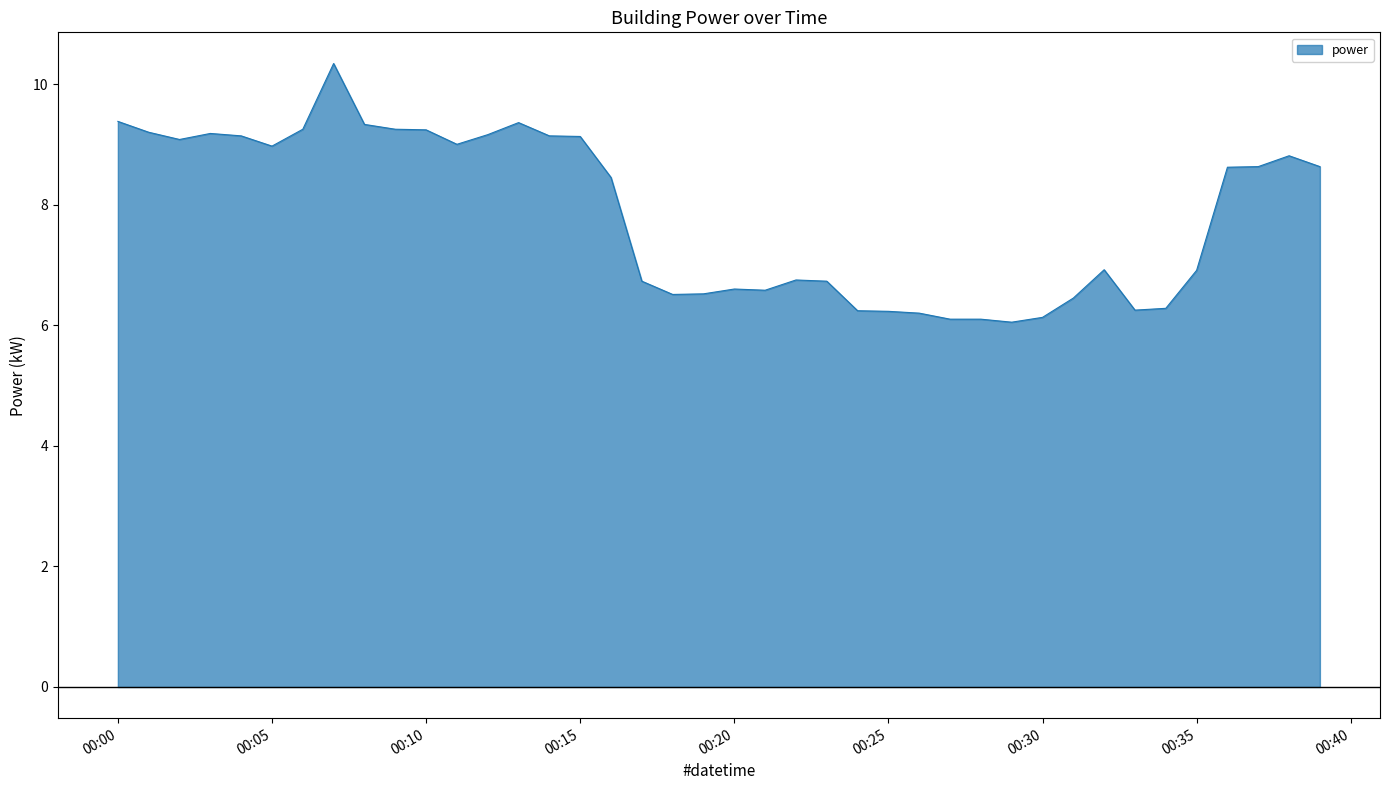

How many lines are shown in the chart?

1